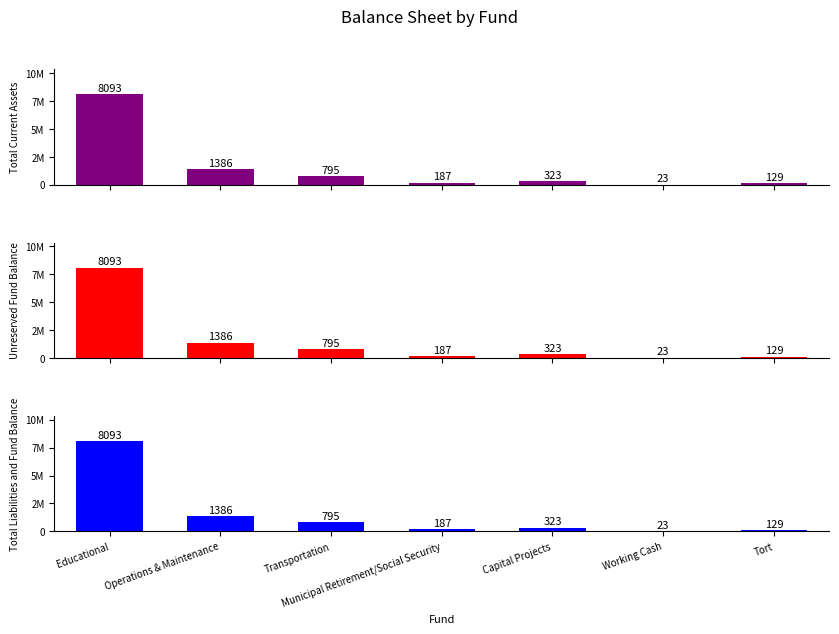

True or false: Total Liabilities and Fund Balance has a value of 129482 at Tort.

True